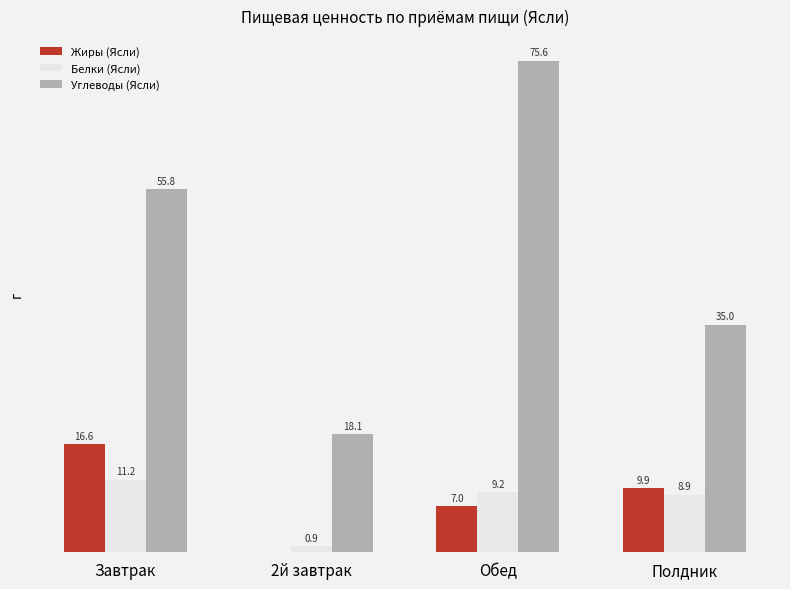

At which category is the sum across all series the highest?

Обед